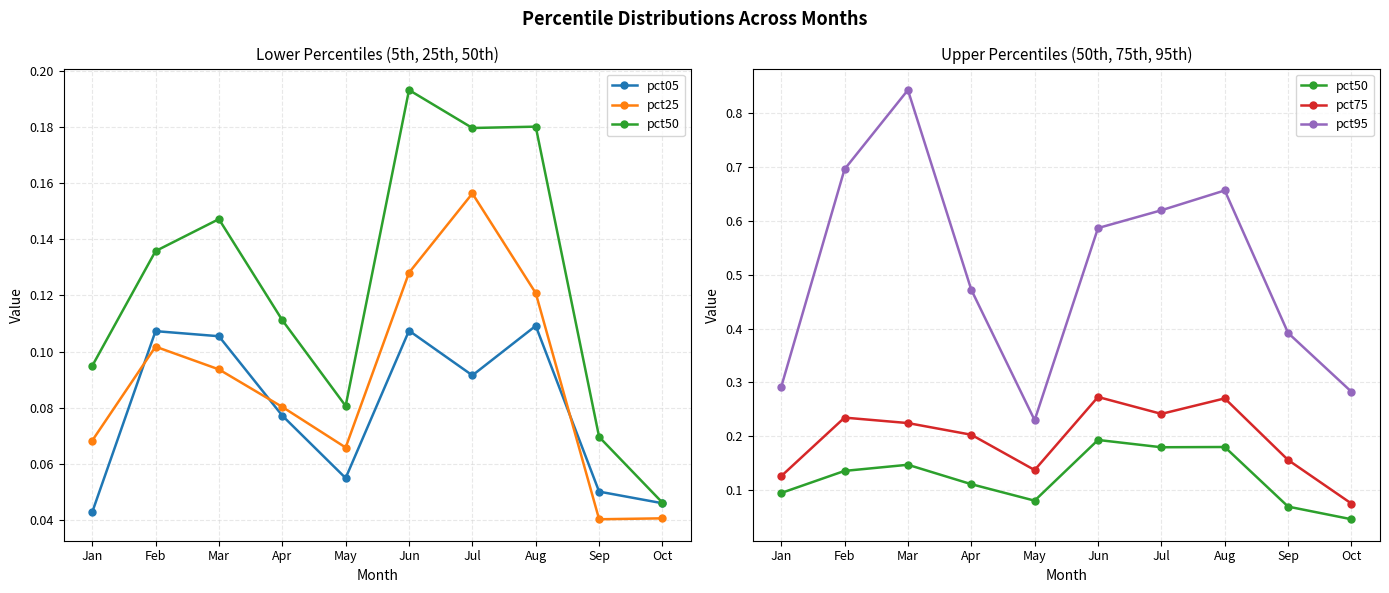

How many interior local peaks does the pct50 series have?

3